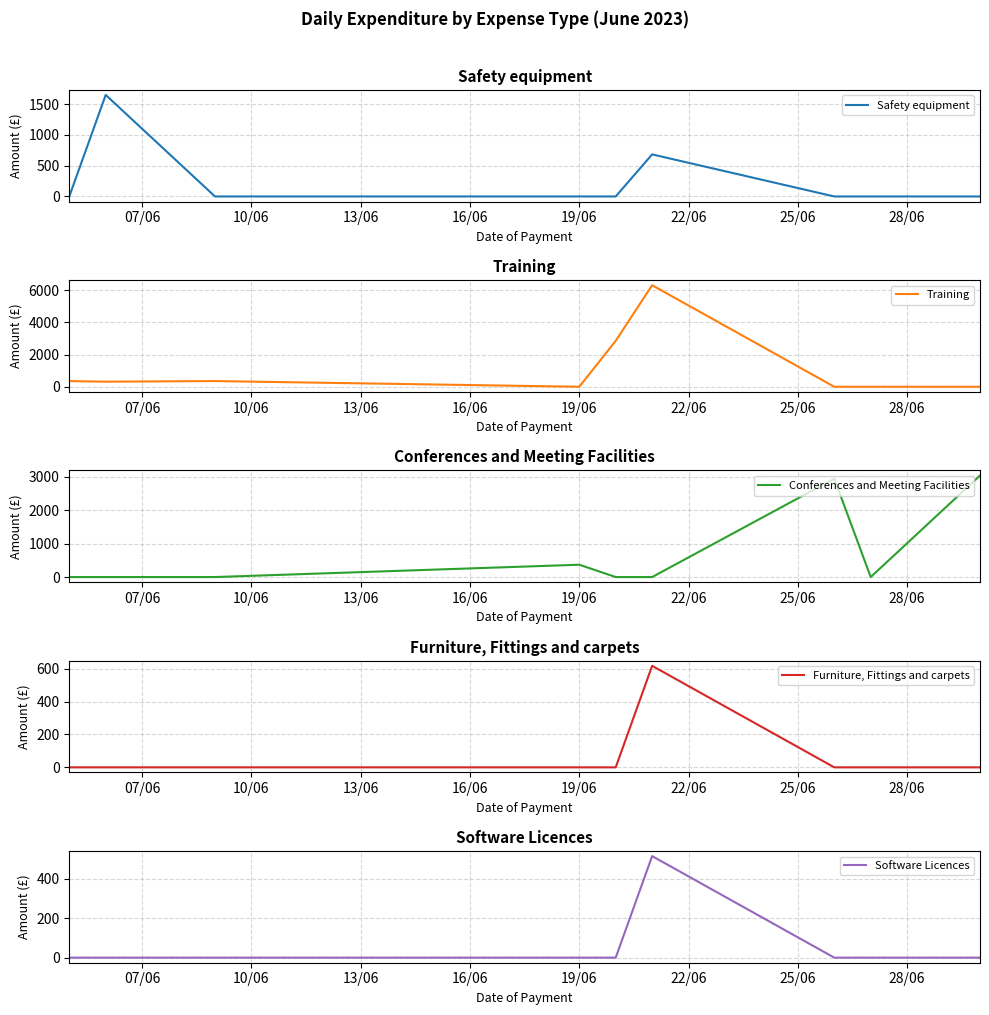

Reading left to right, extract all data points from this chart.

Safety equipment: 0.0	1647.7	0.0	0.0	0.0	682.6	0.0	0.0	0.0
Training: 354.0	315.0	354.0	0.0	2855.2	6312.0	0.0	0.0	0.0
Conferences and Meeting Facilities: 0.0	0.0	0.0	368.0	0.0	0.0	2936.0	0.0	3030.5
Furniture, Fittings and carpets: 0.0	0.0	0.0	0.0	0.0	617.6	0.0	0.0	0.0
Software Licences: 0.0	0.0	0.0	0.0	0.0	514.5	0.0	0.0	0.0